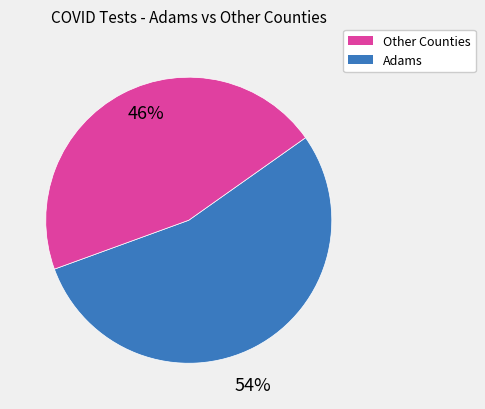

Does any single category account for the majority?

Yes